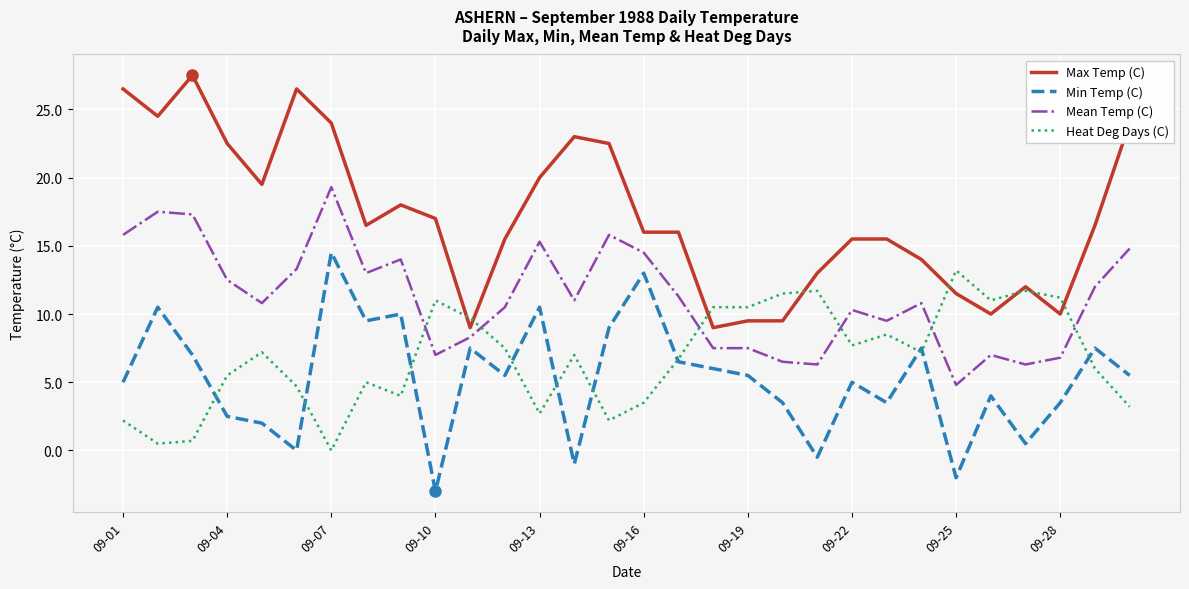

Which series has the largest total across all categories?

Max Temp (C)